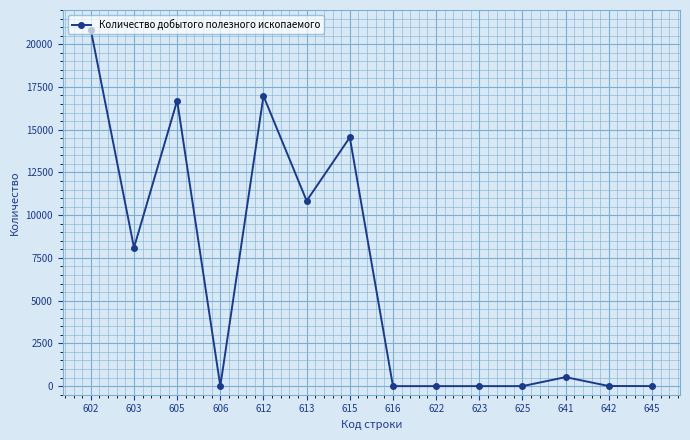

What is the difference between the values at 625 and 642?

6